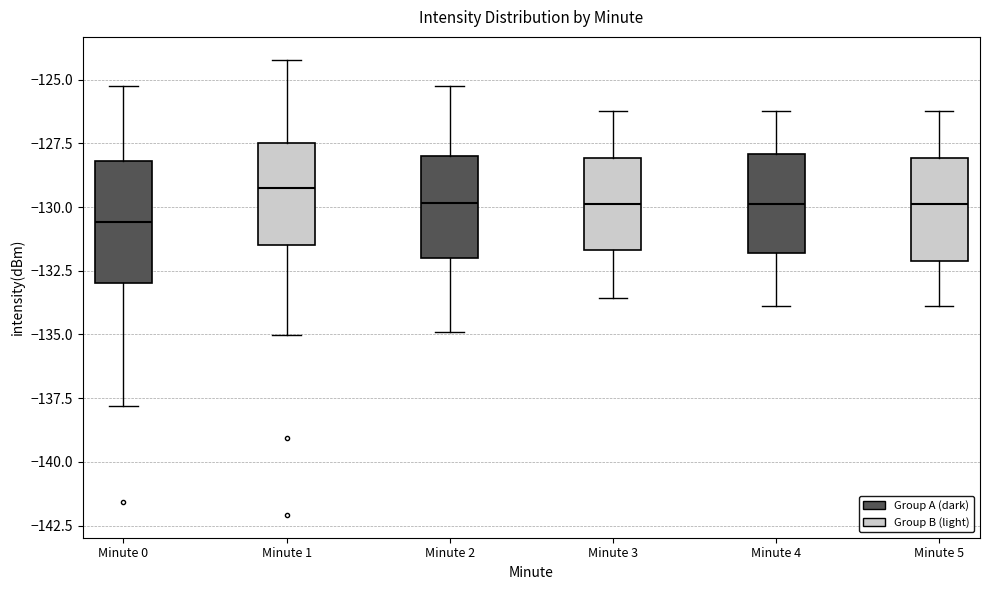

Which box has the highest median line?

Minute 1